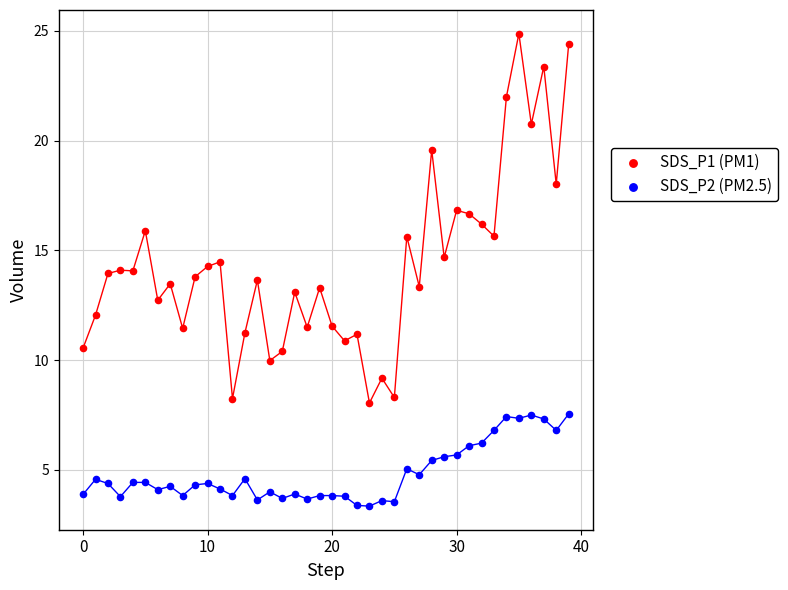

Which series has the widest spread of Y values?

SDS_P1 (PM1)